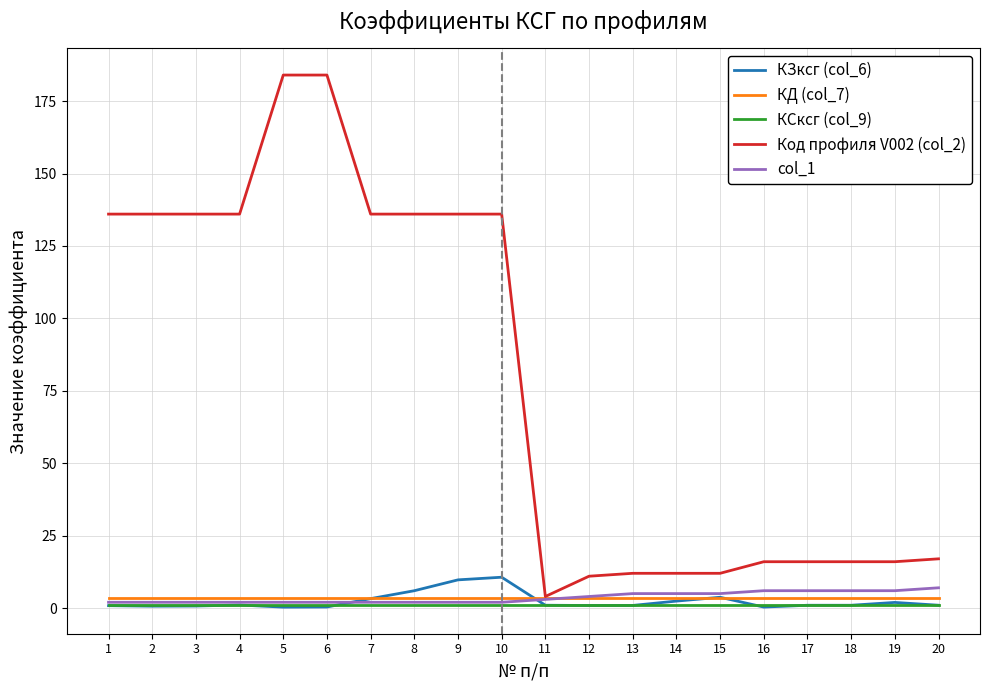

True or false: КСксг (col_9) and КД (col_7) intersect in this chart.

False